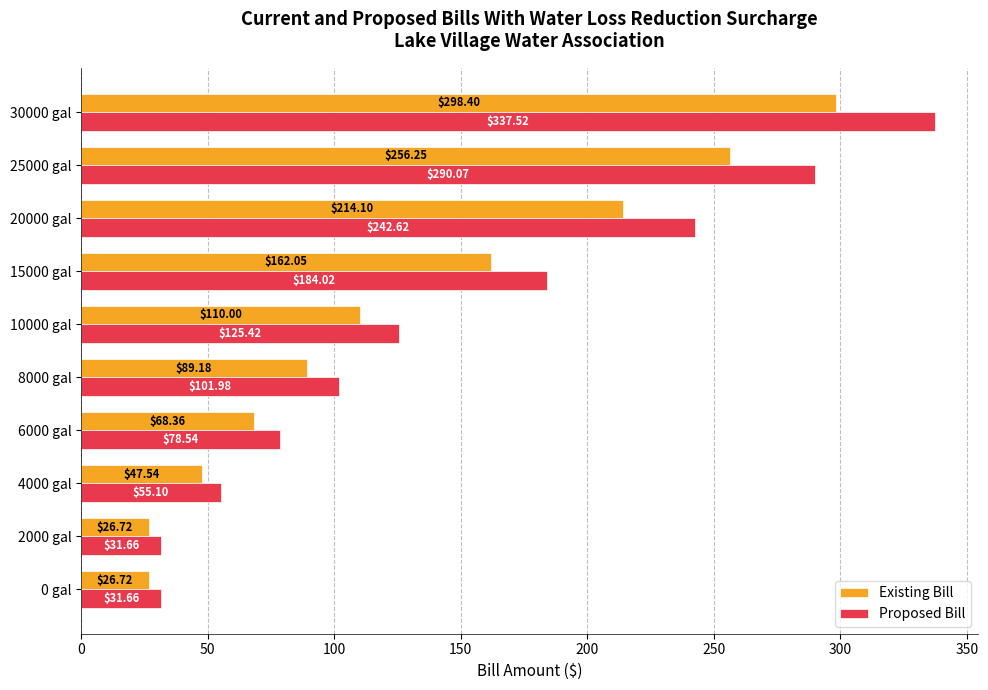

At which label is Proposed Bill closest to 184?

15000 gal